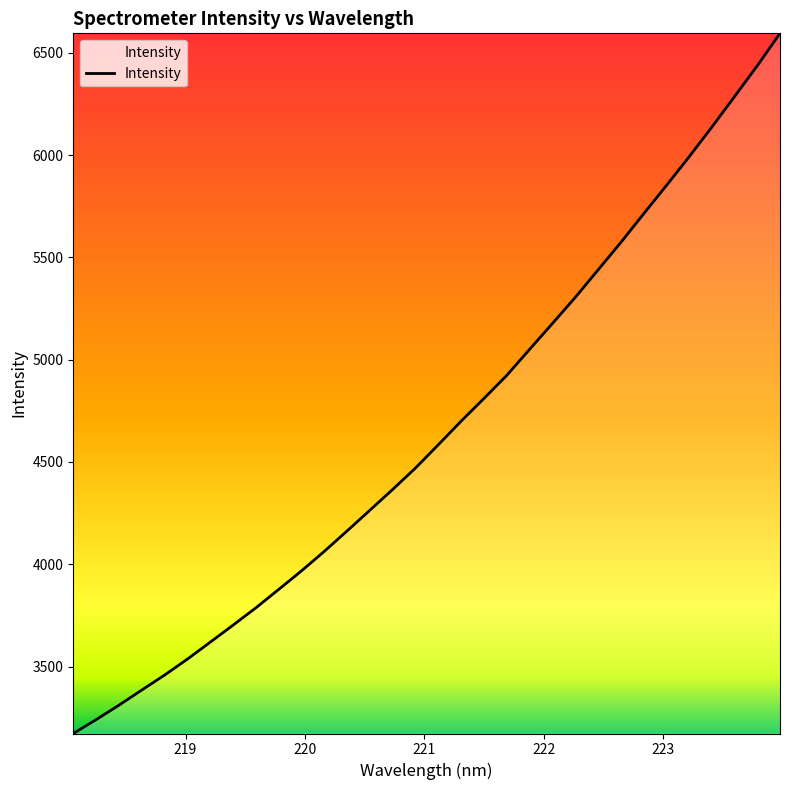

What is the difference between the maximum and minimum values?

3422.3